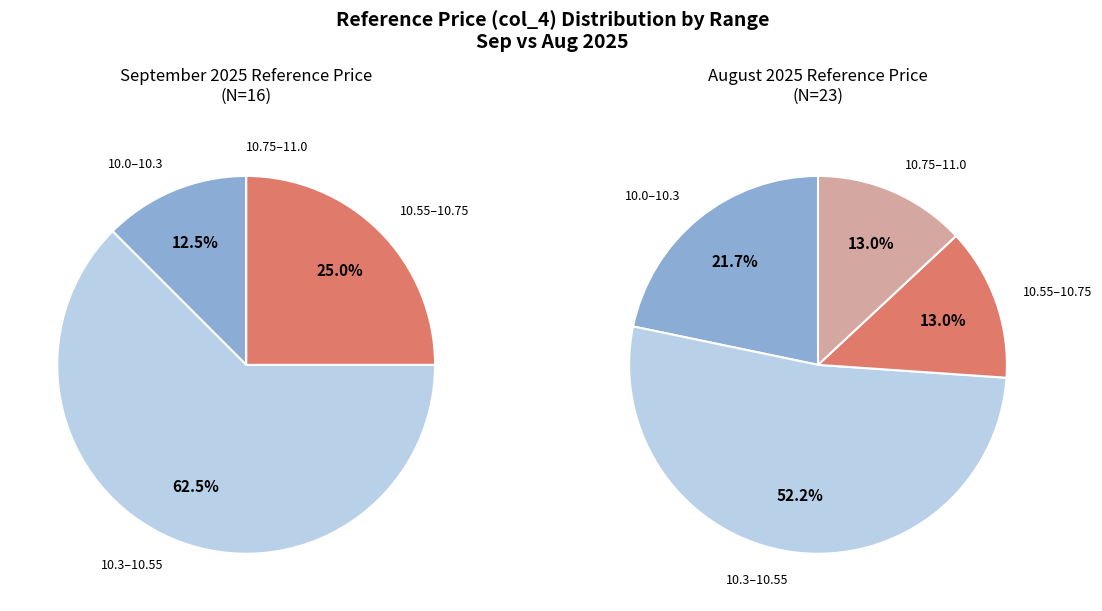

The 8 slice represents 15% of the pie. True or false?

False